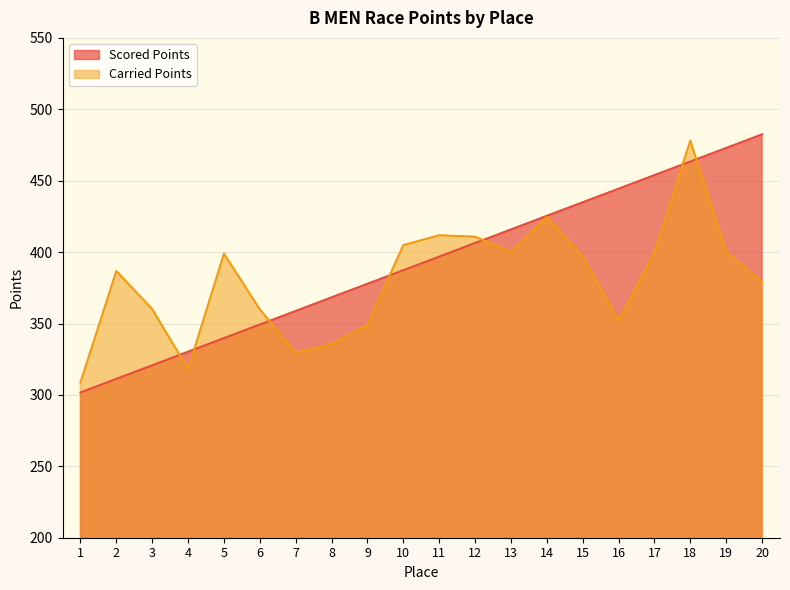

Reading left to right, what are all the values shown in this chart?

Scored Points: 1=301.7	2=311.2	3=320.7	4=330.3	5=339.8	6=349.3	7=358.8	8=368.3	9=377.8	10=387.3	11=396.8	12=406.3	13=415.9	14=425.4	15=434.9	16=444.4	17=453.9	18=463.4	19=472.9	20=482.4
Carried Points: 1=308.7	2=386.8	3=360.0	4=318.1	5=398.9	6=359.9	7=329.7	8=335.4	9=349.2	10=405.0	11=411.8	12=410.8	13=400.0	14=424.6	15=396.8	16=352.0	17=400.0	18=478.0	19=400.0	20=379.0